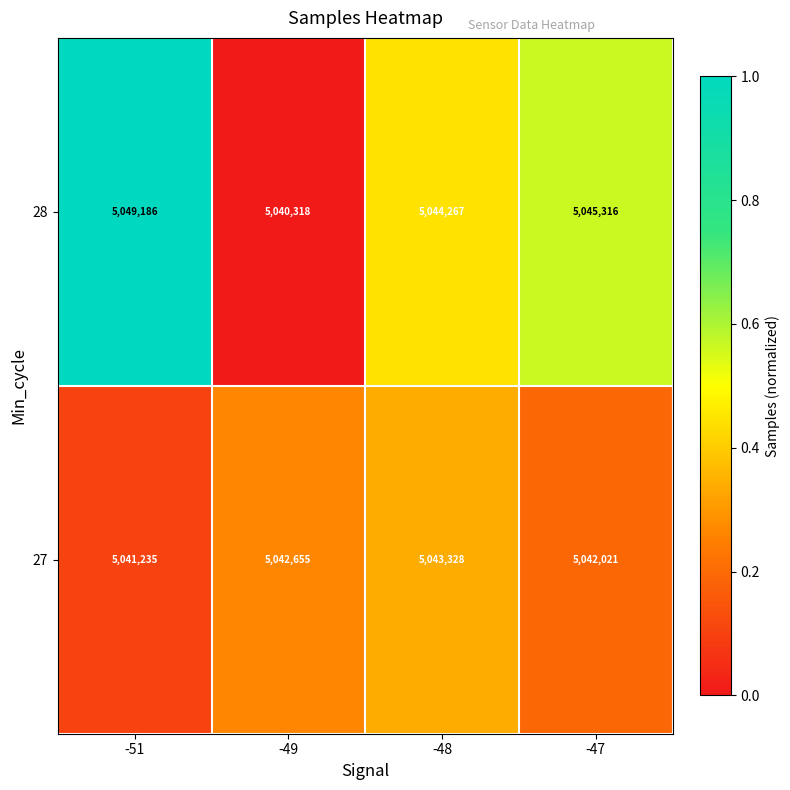

How many values in the 27 series are below 5042655?

2